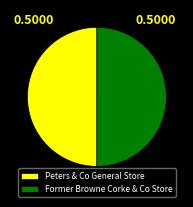

Do Former Browne Corke & Co Store and Peters & Co General Store together represent more than half of the pie?

Yes